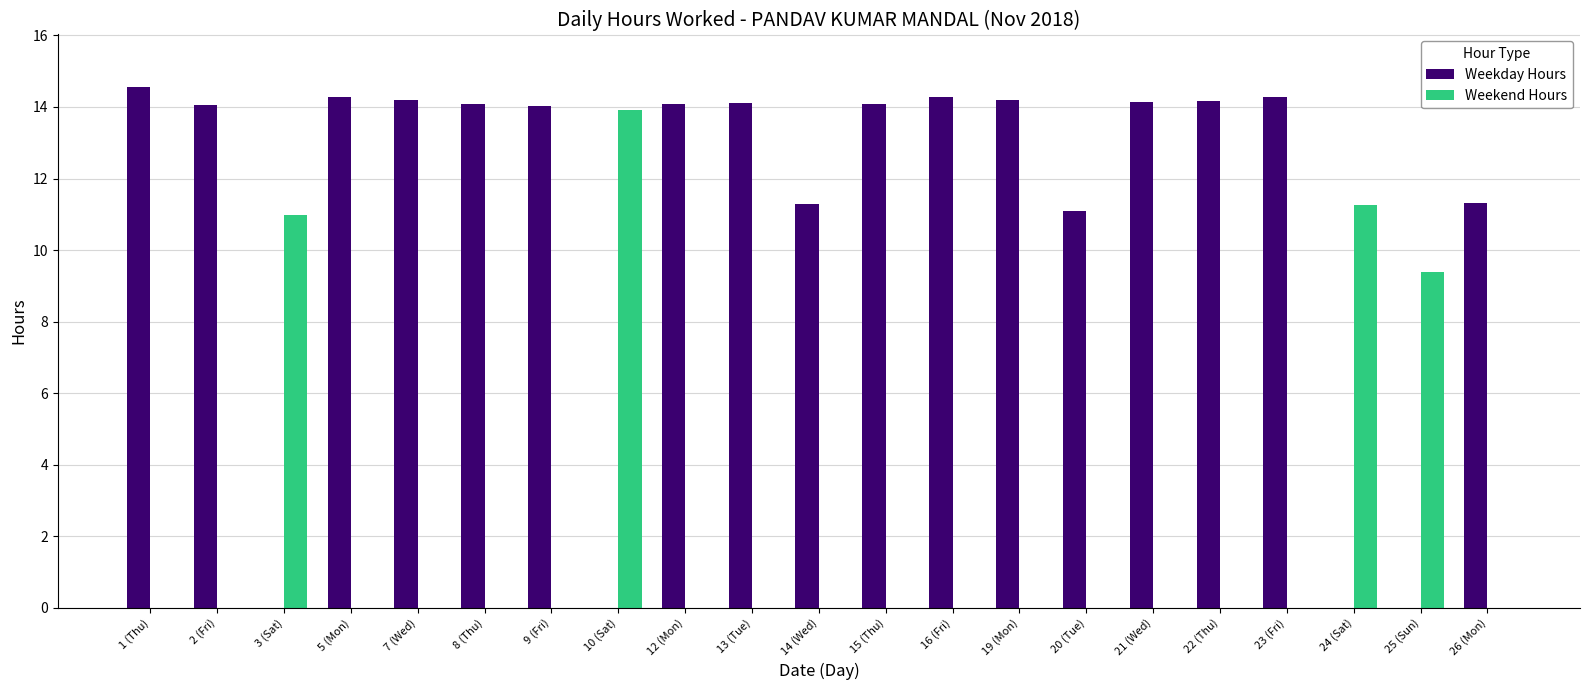

True or false: Weekday Hours has a value of 11.3 at 26 (Mon).

True